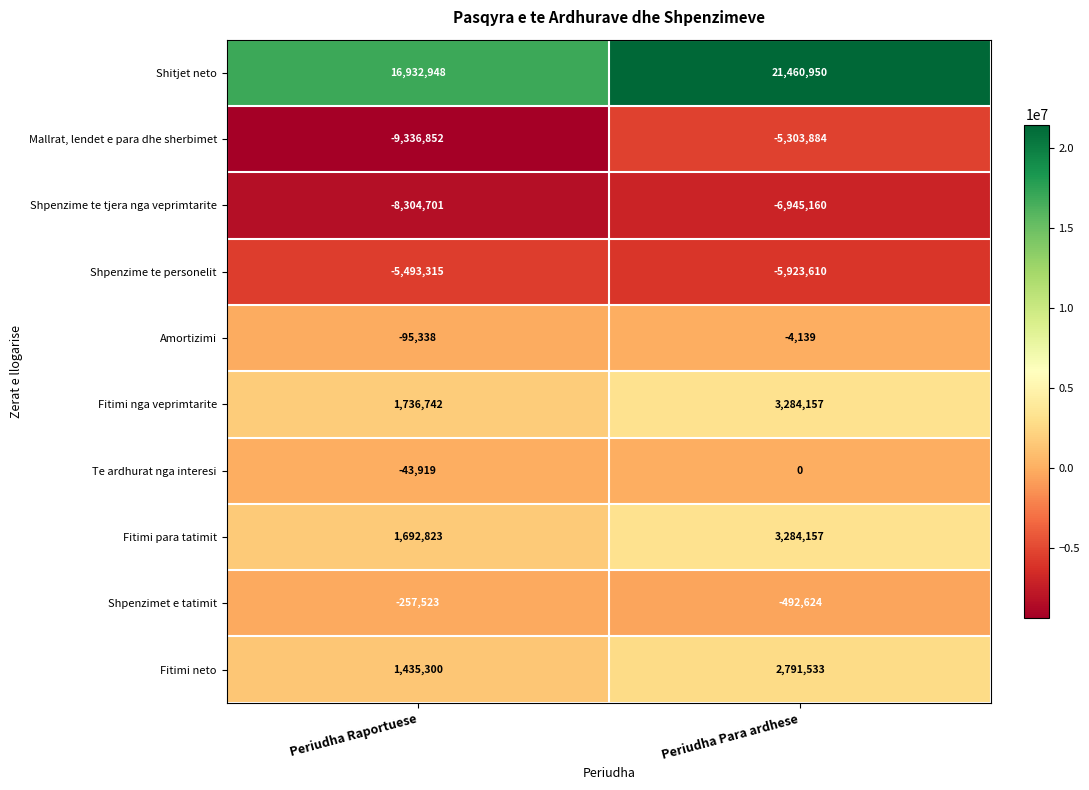

Reading left to right, what are all the values shown in this chart?

Shitjet neto: Periudha Raportuese=16932948	Periudha Para ardhese=21460950
Mallrat, lendet e para dhe sherbimet: Periudha Raportuese=-9336852	Periudha Para ardhese=-5303884
Shpenzime te tjera nga veprimtarite: Periudha Raportuese=-8304701	Periudha Para ardhese=-6945160
Shpenzime te personelit: Periudha Raportuese=-5493315	Periudha Para ardhese=-5923610
Amortizimi: Periudha Raportuese=-95338	Periudha Para ardhese=-4139
Fitimi nga veprimtarite: Periudha Raportuese=1736742	Periudha Para ardhese=3284157
Te ardhurat nga interesi: Periudha Raportuese=-43919	Periudha Para ardhese=0
Fitimi para tatimit: Periudha Raportuese=1692823	Periudha Para ardhese=3284157
Shpenzimet e tatimit: Periudha Raportuese=-257523	Periudha Para ardhese=-492624
Fitimi neto: Periudha Raportuese=1435300	Periudha Para ardhese=2791533